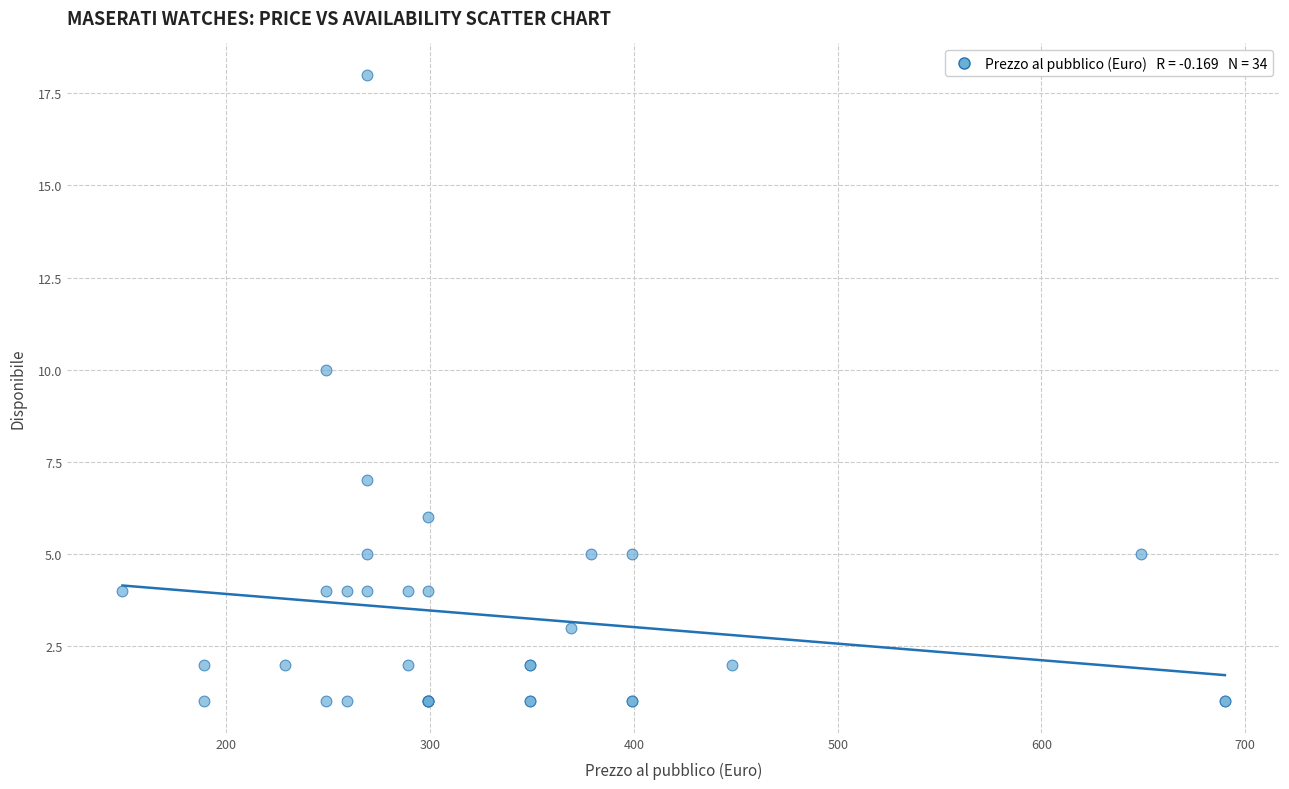

What Y value in the scatter plot is closest to 9?

10